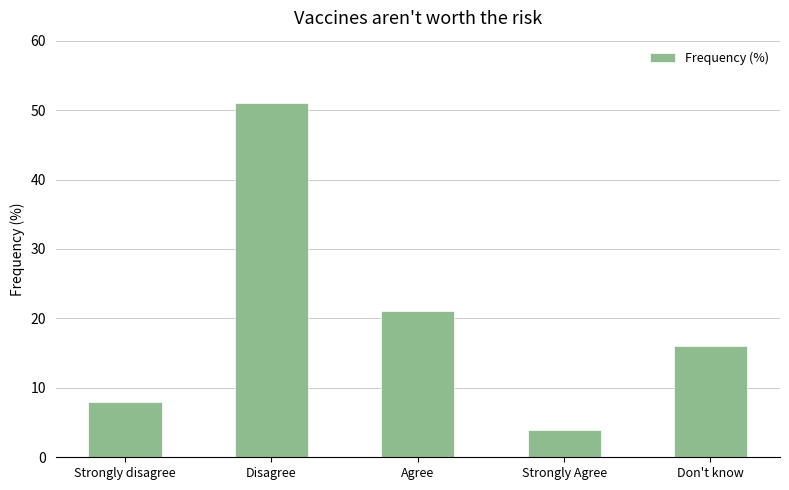

What is the average value?

20